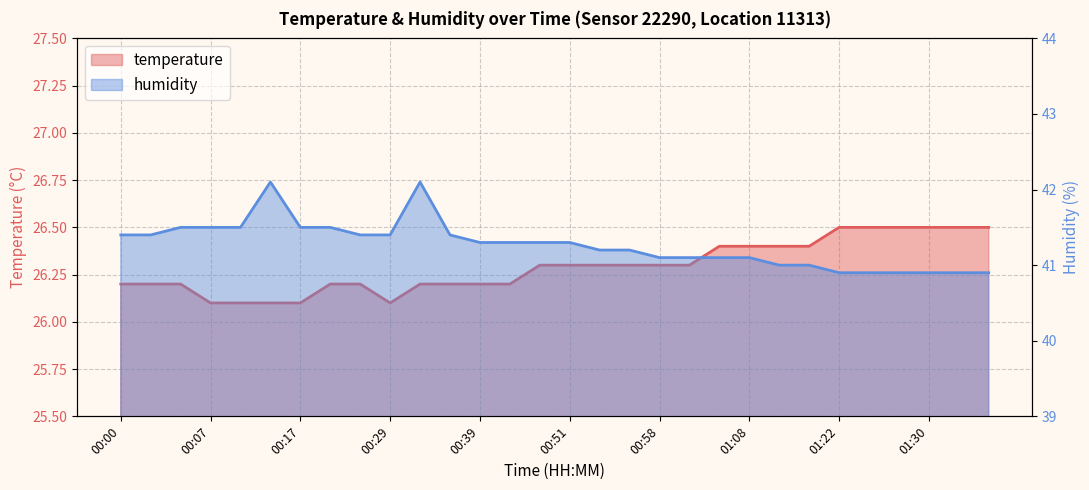

The humidity series shows 12.7 at 00:02. True or false?

False